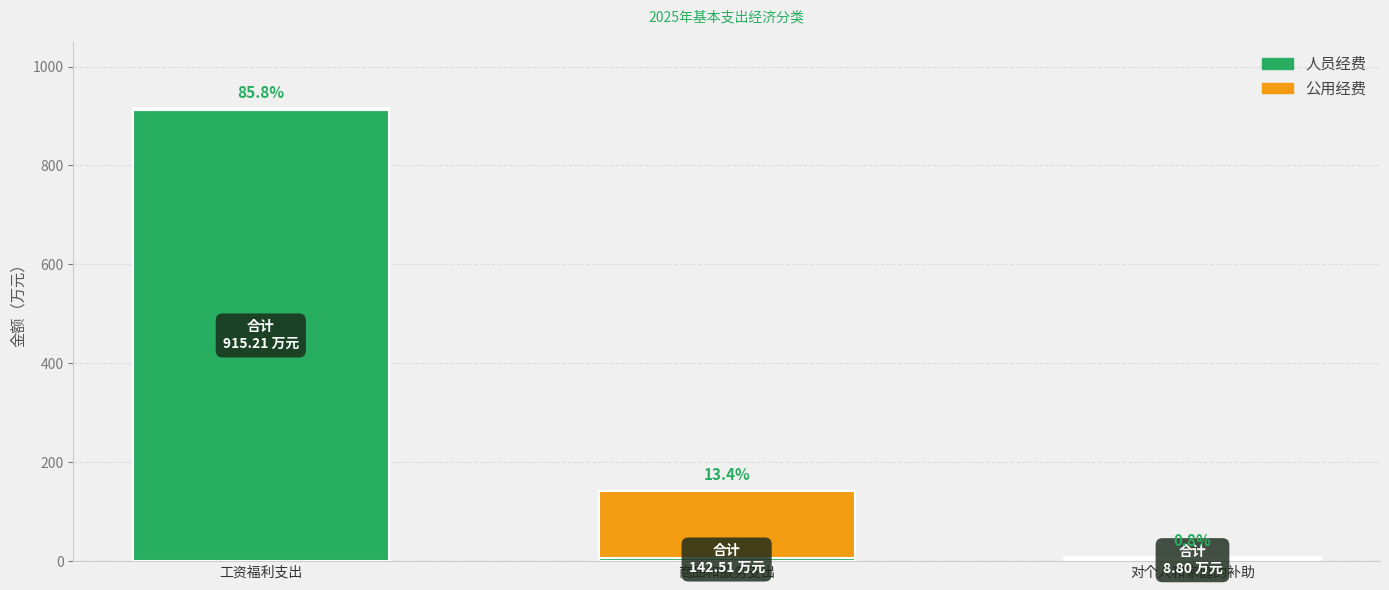

The 人员经费 series shows 5.2 at 对个人和家庭的补助. True or false?

False